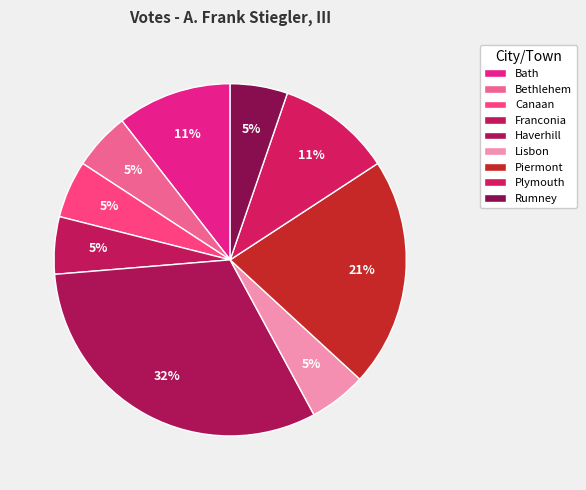

Count the number of slices in the pie.

9